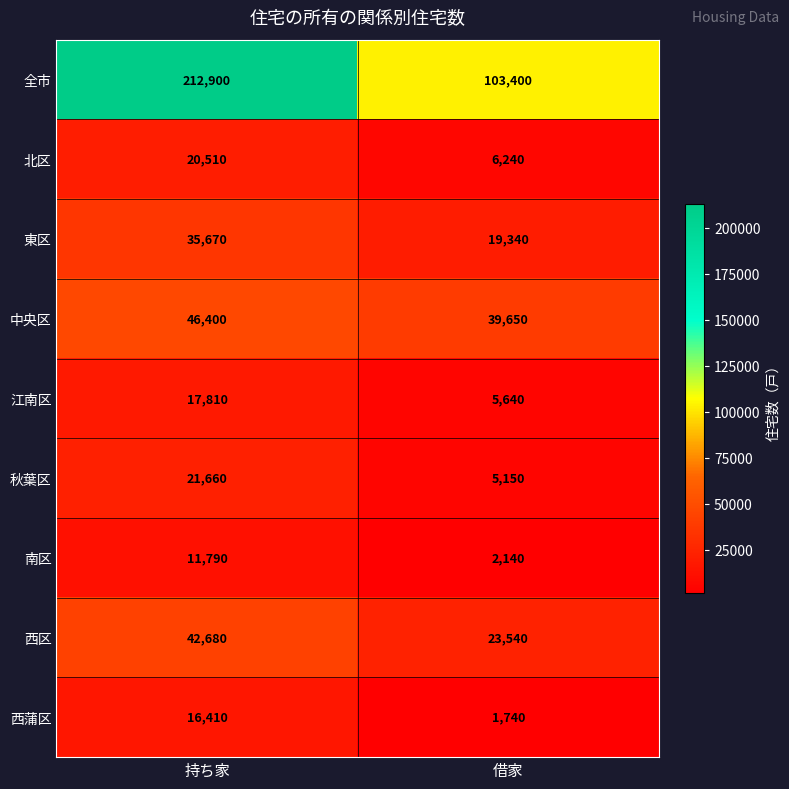

What is the minimum value shown in the chart?

1740